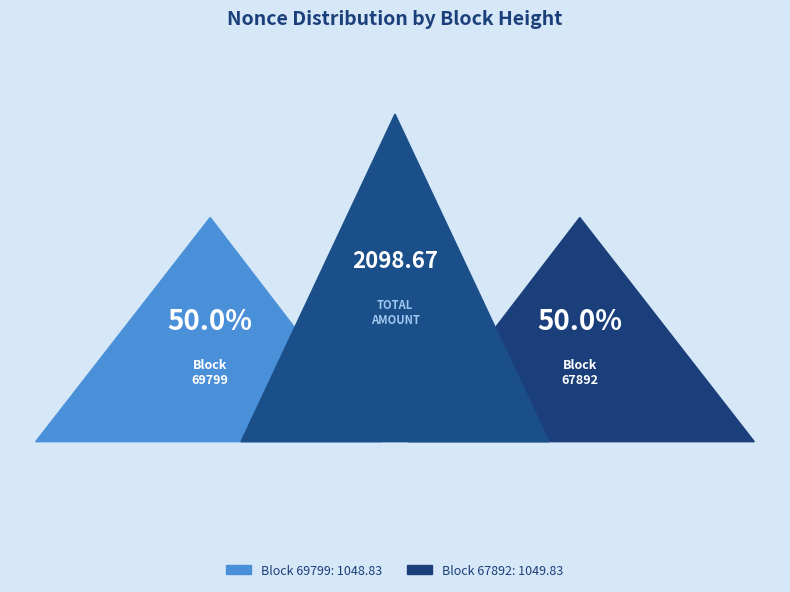

Which slice is the largest?

67892